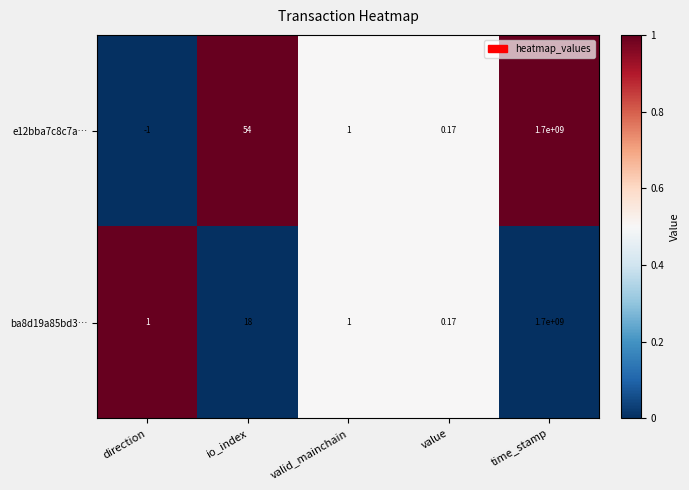

Which category has the highest value across all series?

time_stamp